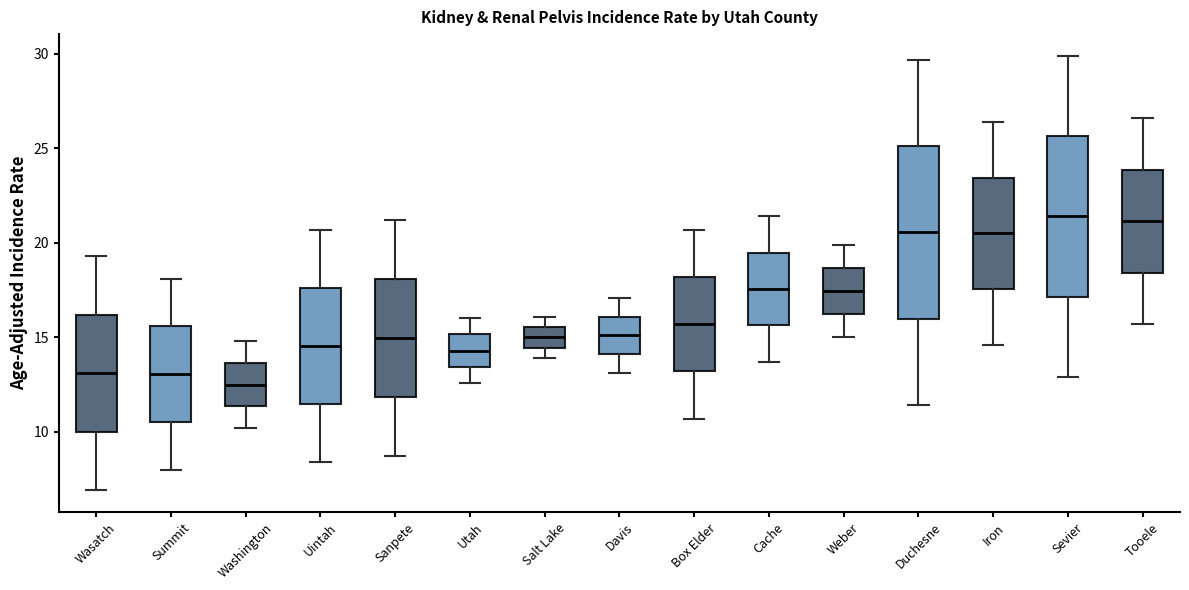

Where is the lower edge of the box for Iron on the y-axis? The values are not printed on the chart, so give them approximately, as read against the axis.

17.5